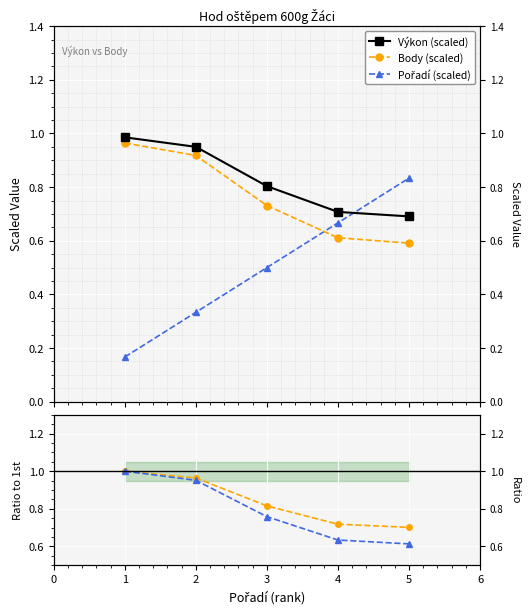

What value does the Výkon ratio series have at 5?

0.7